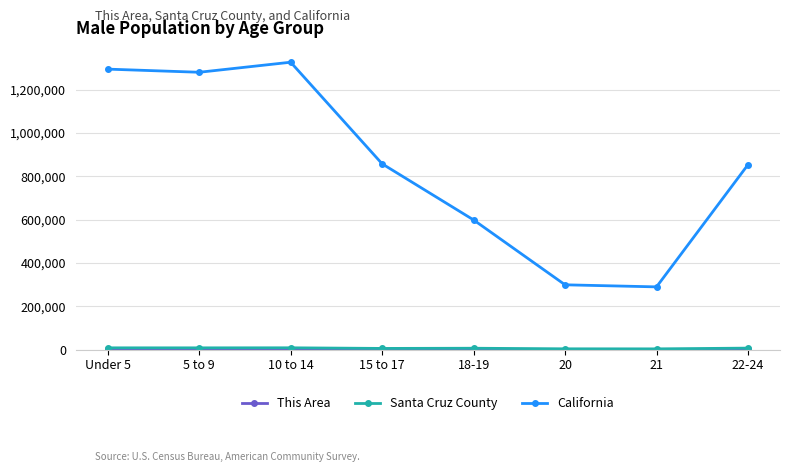

True or false: California has more than 1 interior local peaks.

False